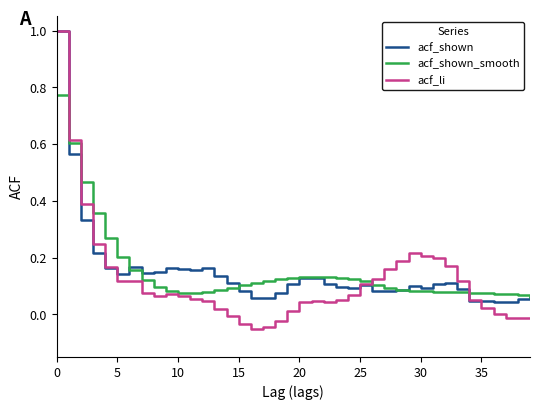

What is the maximum value for acf_li?

1.0